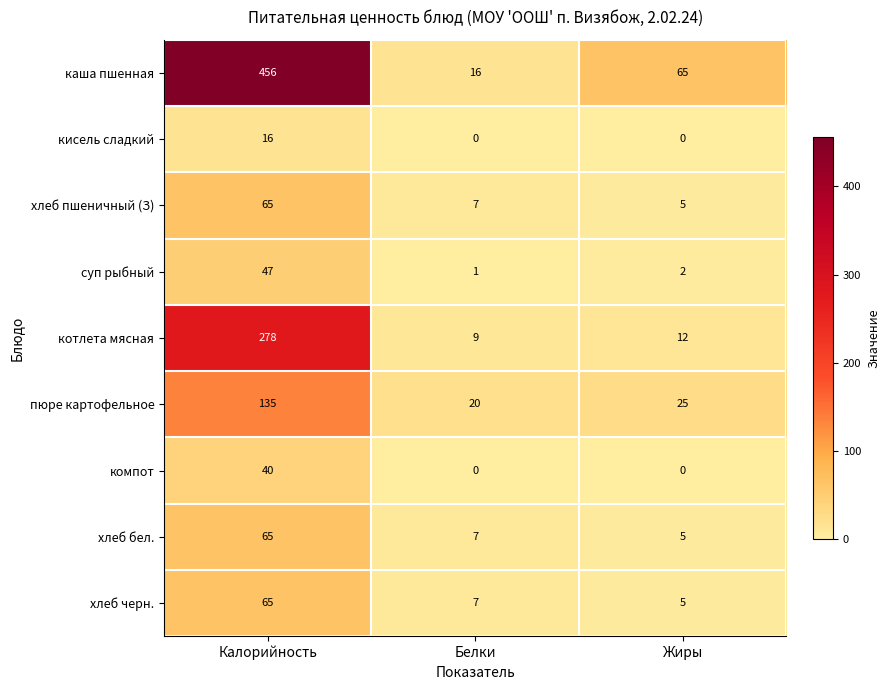

Reading left to right, list all the values displayed in this chart.

каша пшенная: 456	16	65
кисель сладкий: 16	0	0
хлеб пшеничный (З): 65	7	5
суп рыбный: 47	1	2
котлета мясная: 278	9	12
пюре картофельное: 135	20	25
компот: 40	0	0
хлеб бел.: 65	7	5
хлеб черн.: 65	7	5